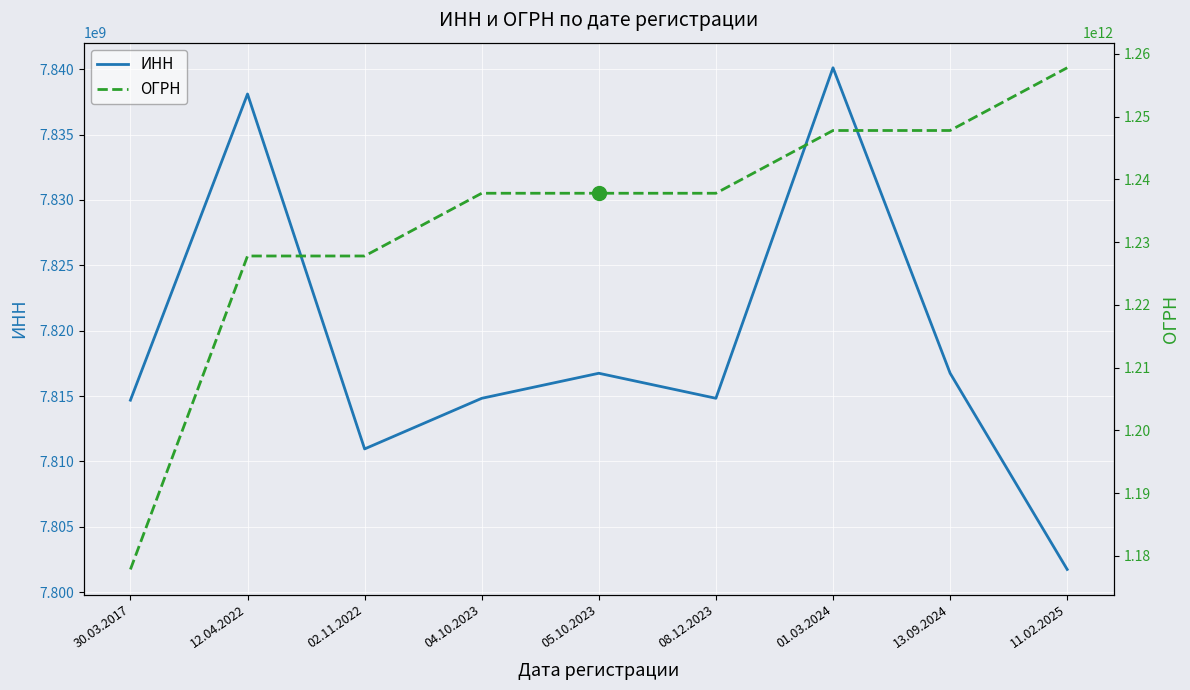

Which has a higher value, 08.12.2023 or 30.03.2017?

08.12.2023